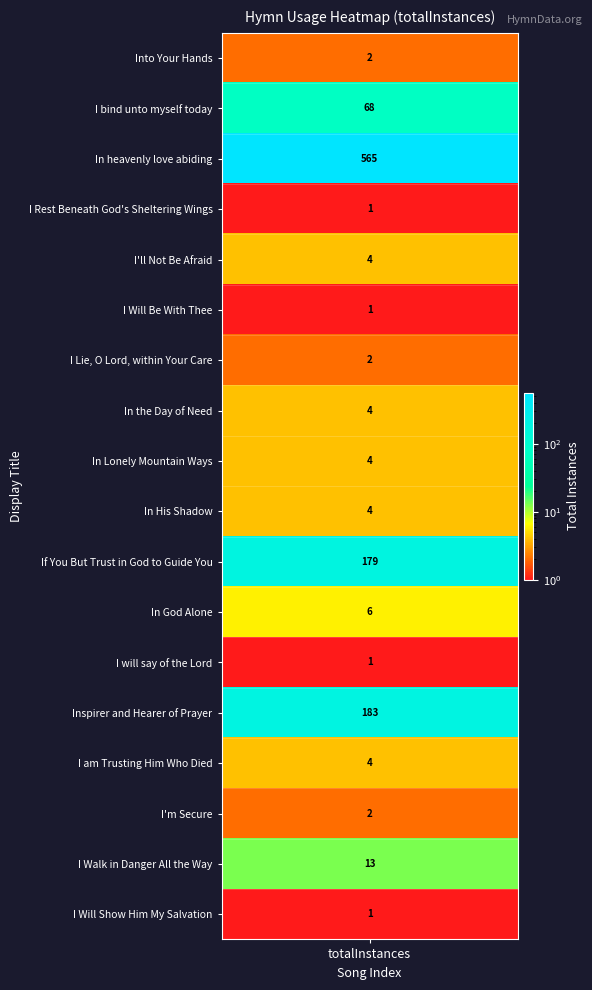

What is the sum of the values at I bind unto myself today and I am Trusting Him Who Died?

72